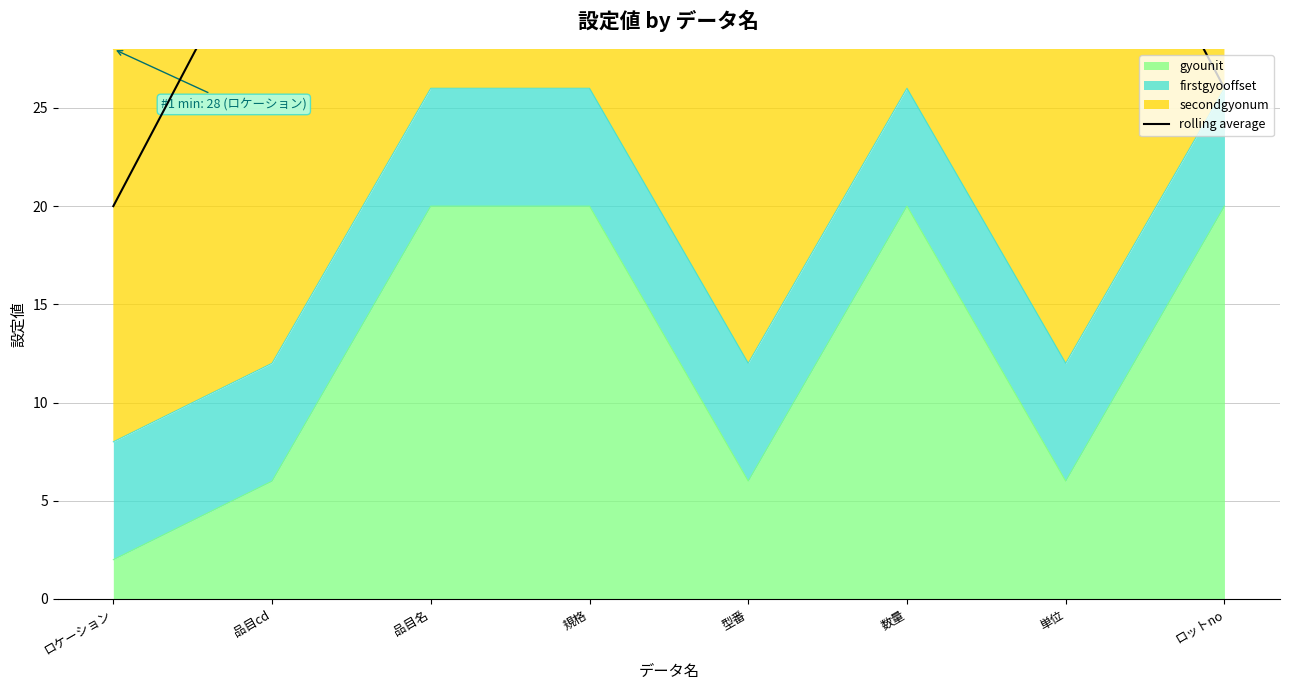

True or false: gyounit has a value of 9 at 単位.

False